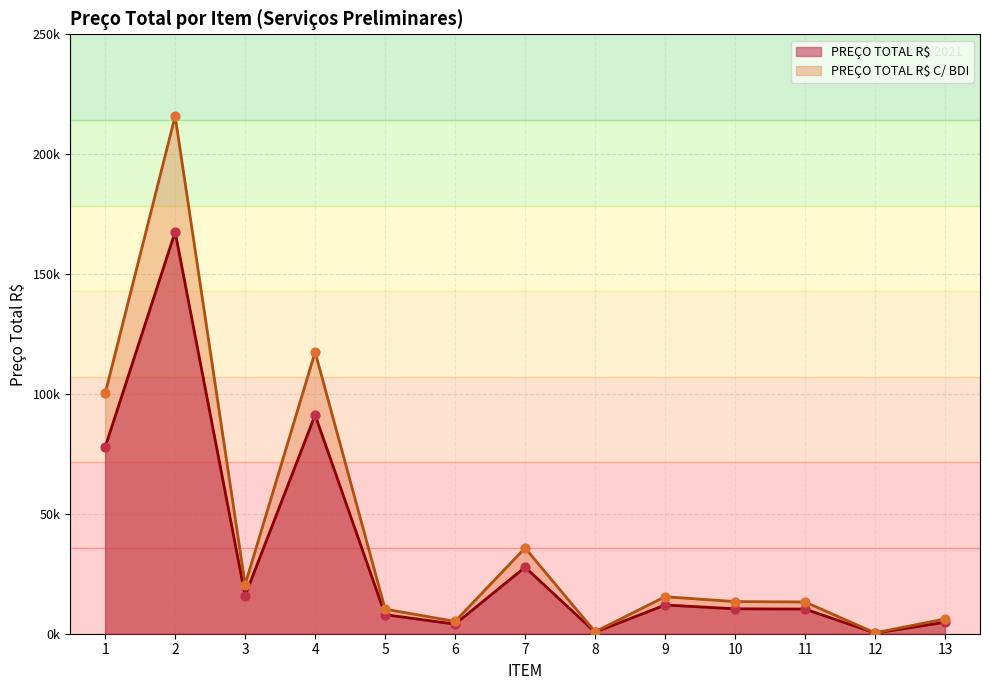

At how many categories does at least one series exceed 154308?

1